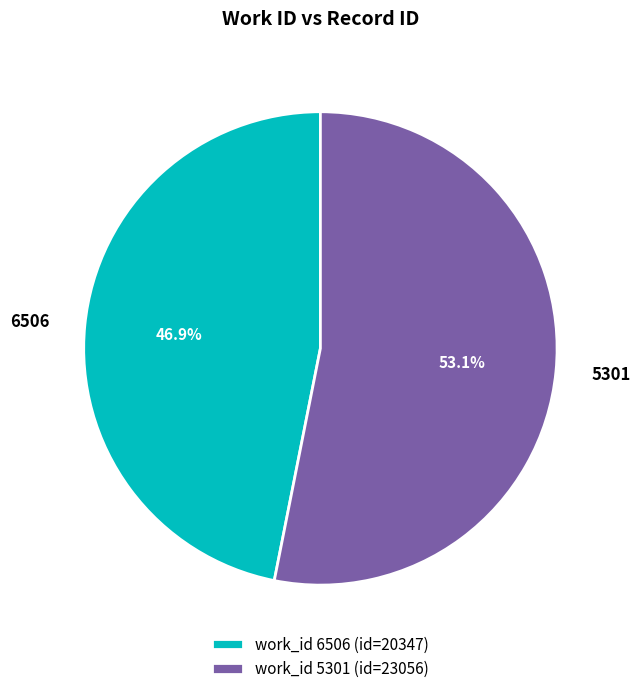

Is it true that 6506 is 47% of the pie?

True